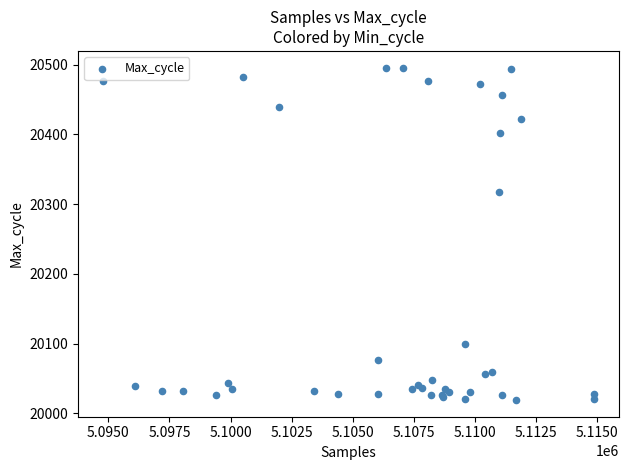

What Y value in the scatter plot is closest to 20257?

20317